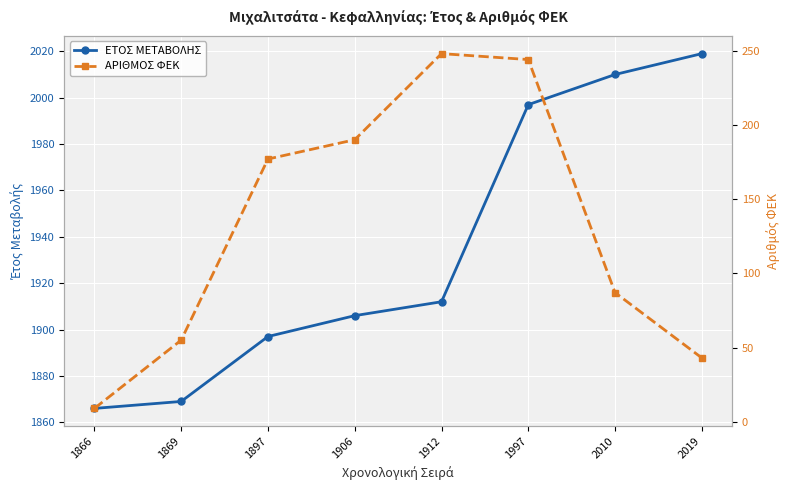

Which category has the highest value in the ΑΡΙΘΜΟΣ ΦΕΚ series?

1912